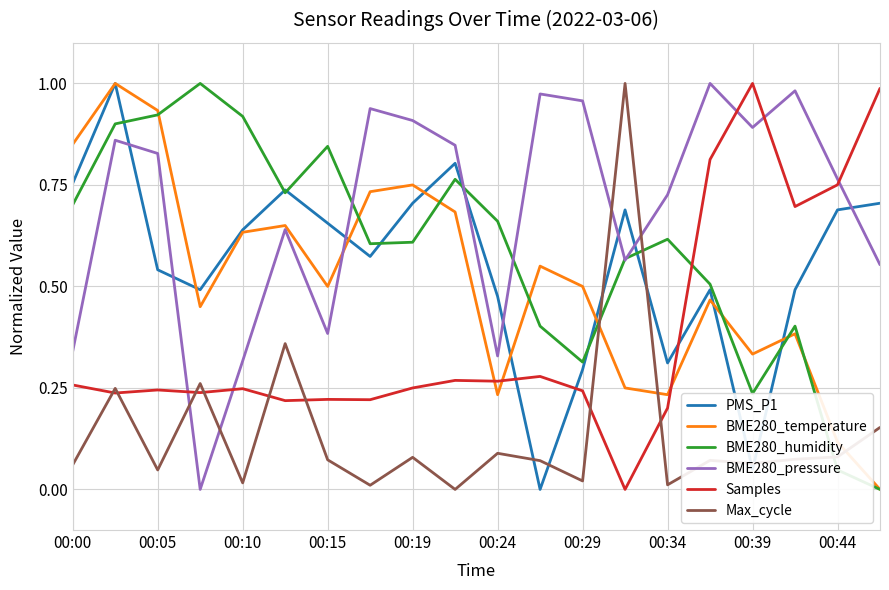

What are all the series names shown in the legend?

PMS_P1, BME280_temperature, BME280_humidity, BME280_pressure, Samples, Max_cycle